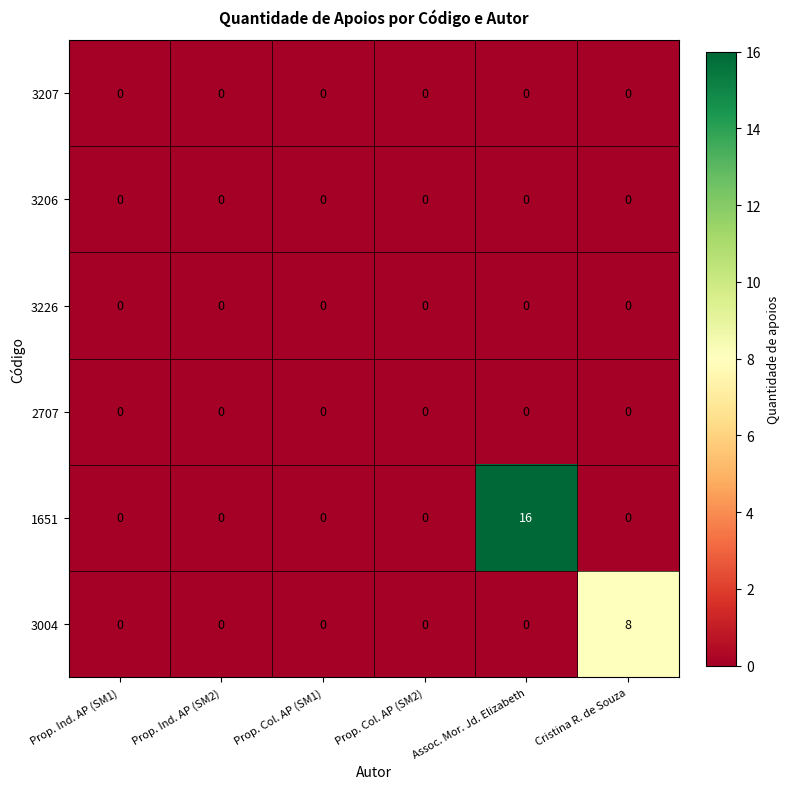

True or false: 3004 has a value of 0 at Prop. Ind. AP (SM1).

True